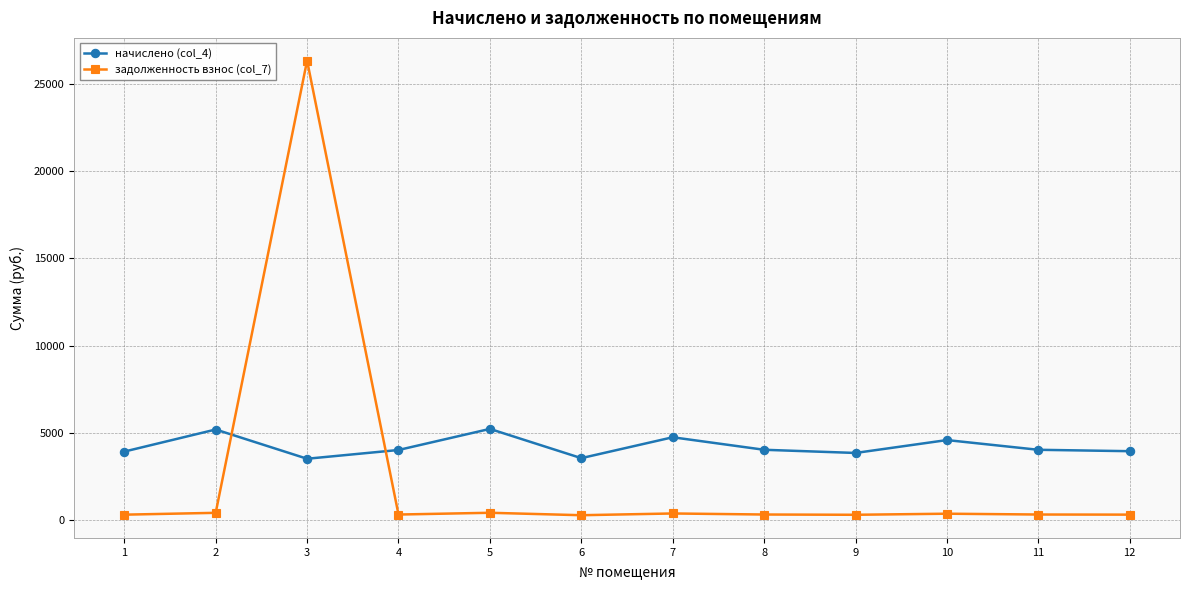

What is the maximum value shown in the chart?

26325.7